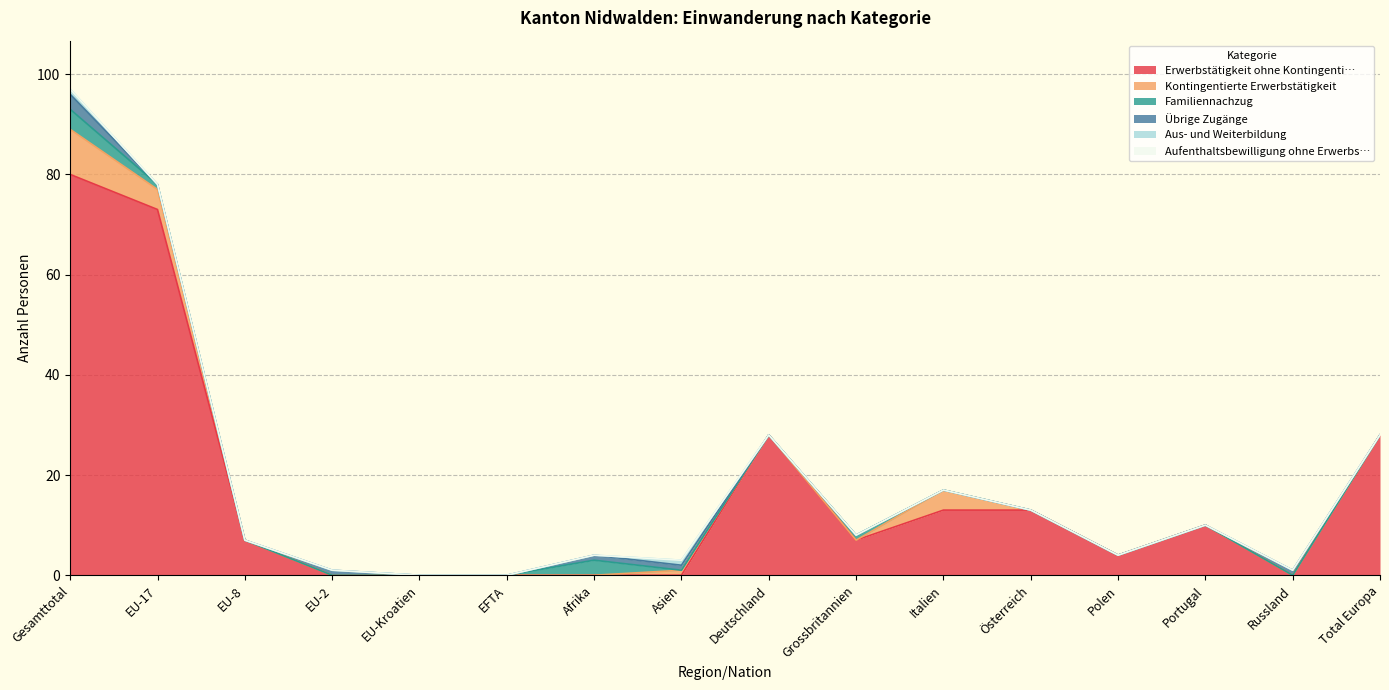

Count the number of categories in the chart.

16